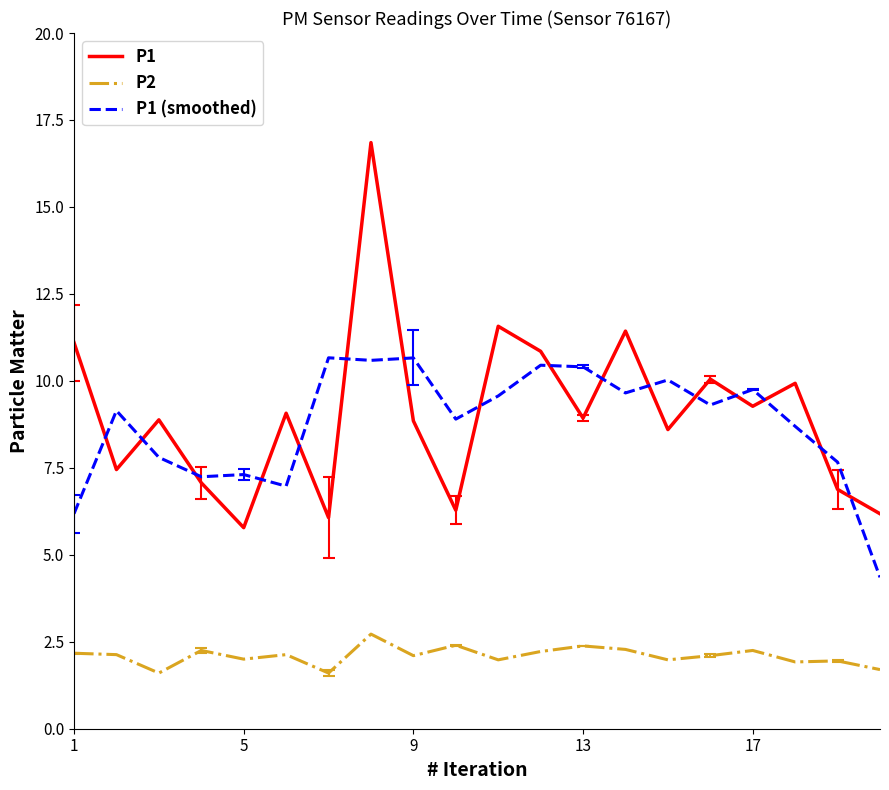

True or false: P2 and P1 intersect in this chart.

False